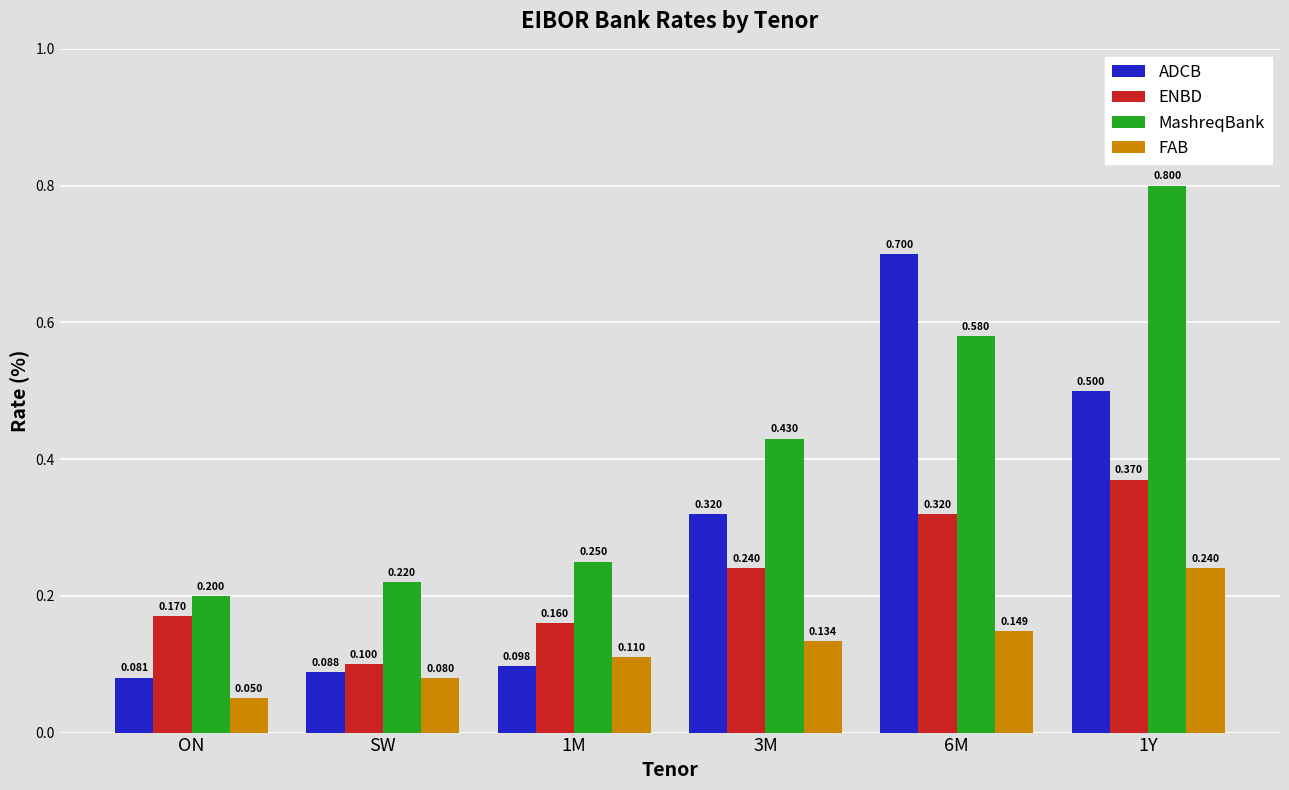

Which series changed the most between SW and 3M?

ADCB